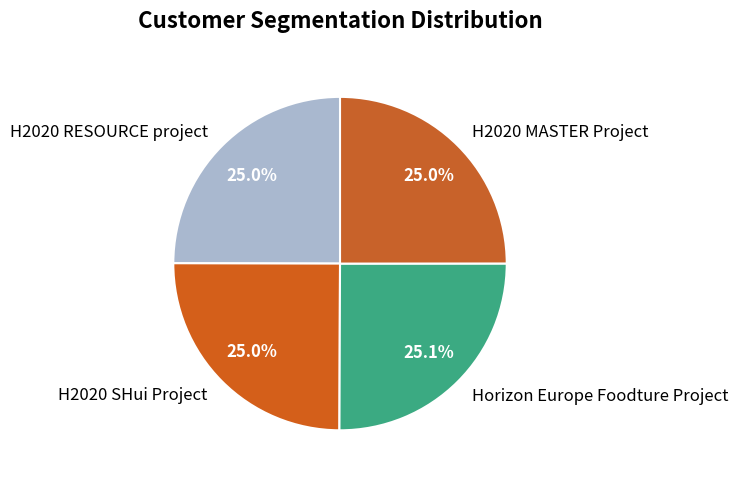

True or false: H2020 SHui Project accounts for 16% of the total.

False